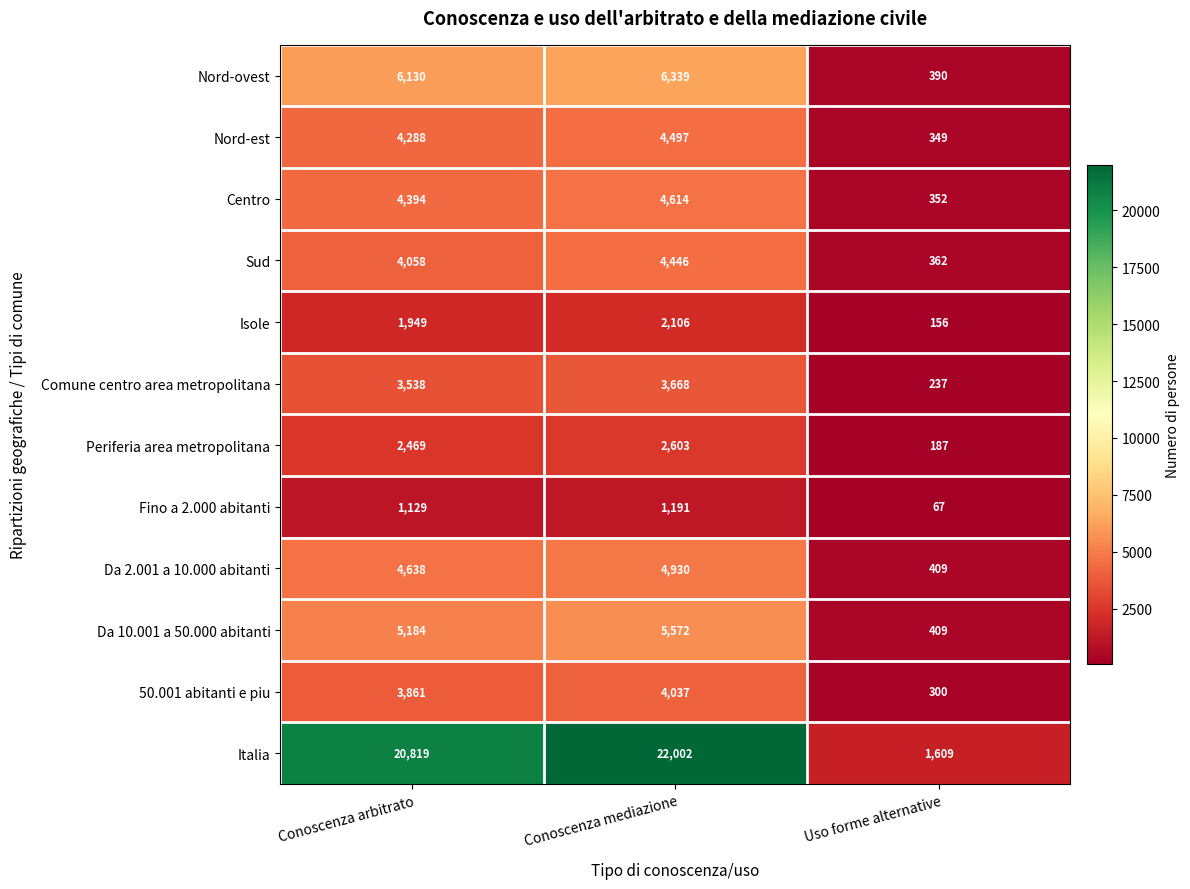

What is the smallest value displayed?

67